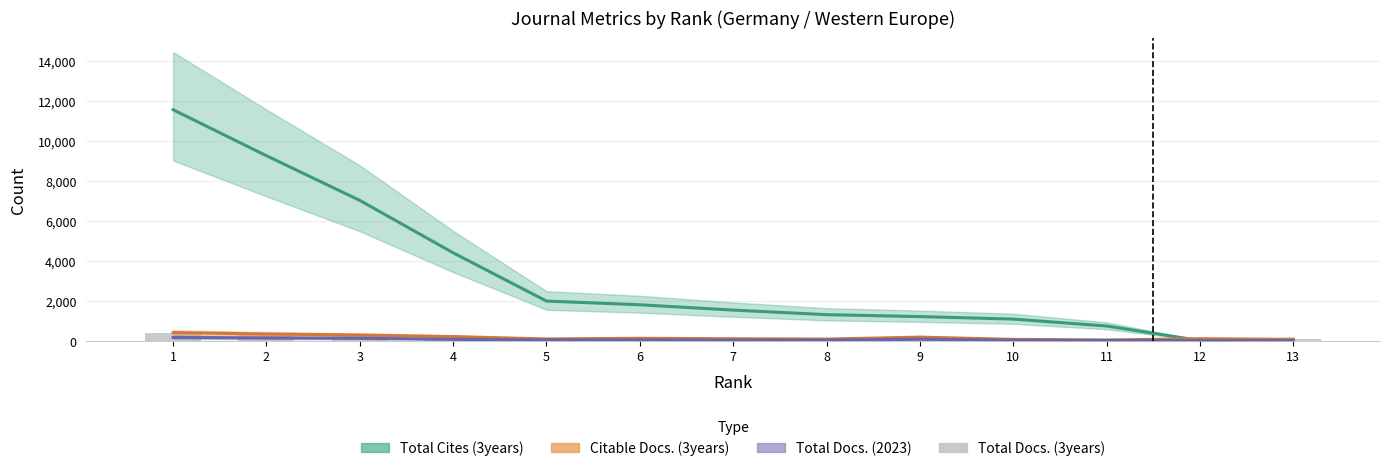

At which category does the chart reach its peak across all series?

1